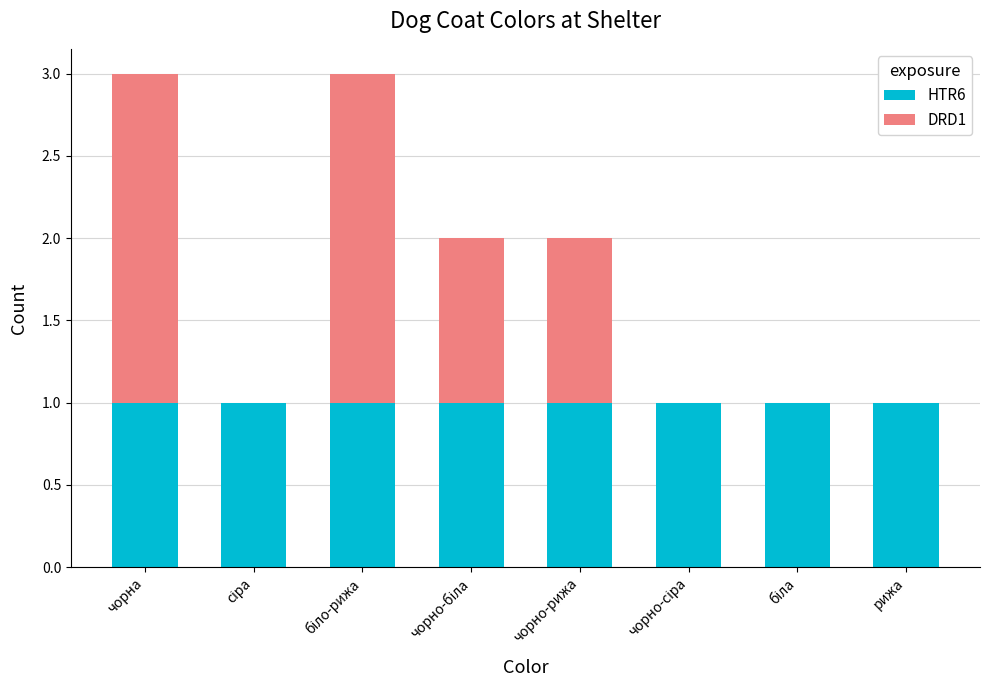

Is it true that HTR6 equals 1 at чорно-рижа?

True